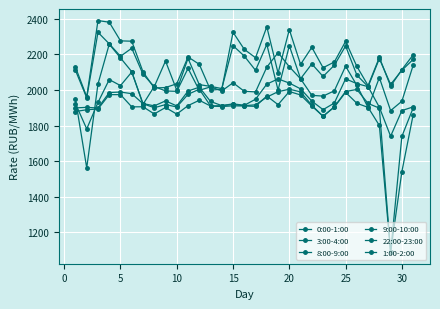

Does the chart have visible grid lines?

Yes